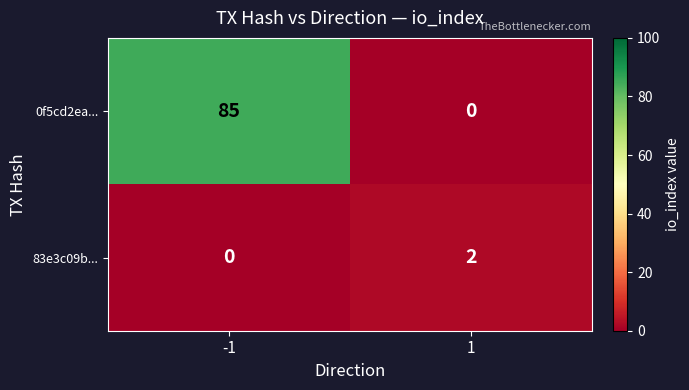

Rank the series by their maximum value, from lowest to highest.

83e3c09b..., 0f5cd2ea...